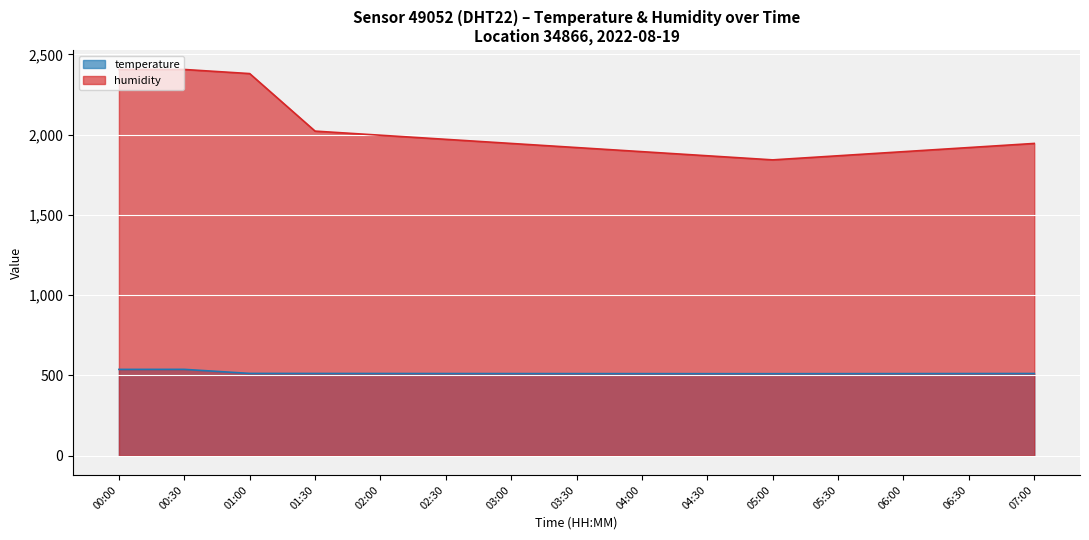

Reading left to right, extract all data points from this chart.

temperature: 00:00=537.8	00:30=538.0	01:00=512.7	01:30=512.4	02:00=512.2	02:30=511.9	03:00=511.7	03:30=511.5	04:00=511.3	04:30=511.1	05:00=511.0	05:30=511.2	06:00=511.5	06:30=511.8	07:00=512.1
humidity: 00:00=2406.4	00:30=2406.4	01:00=2380.8	01:30=2022.4	02:00=1996.8	02:30=1971.2	03:00=1945.6	03:30=1920.0	04:00=1894.4	04:30=1868.8	05:00=1843.2	05:30=1868.8	06:00=1894.4	06:30=1920.0	07:00=1945.6